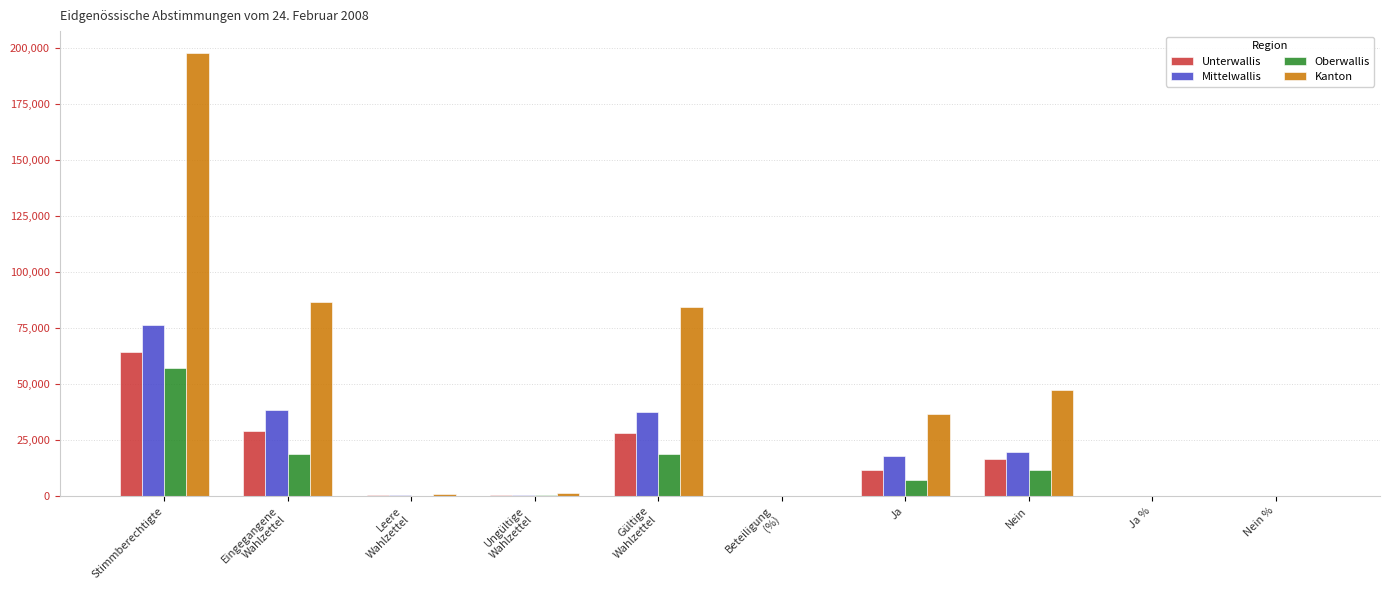

What is the total value across all series at Beteiligung
(%)?

173.0